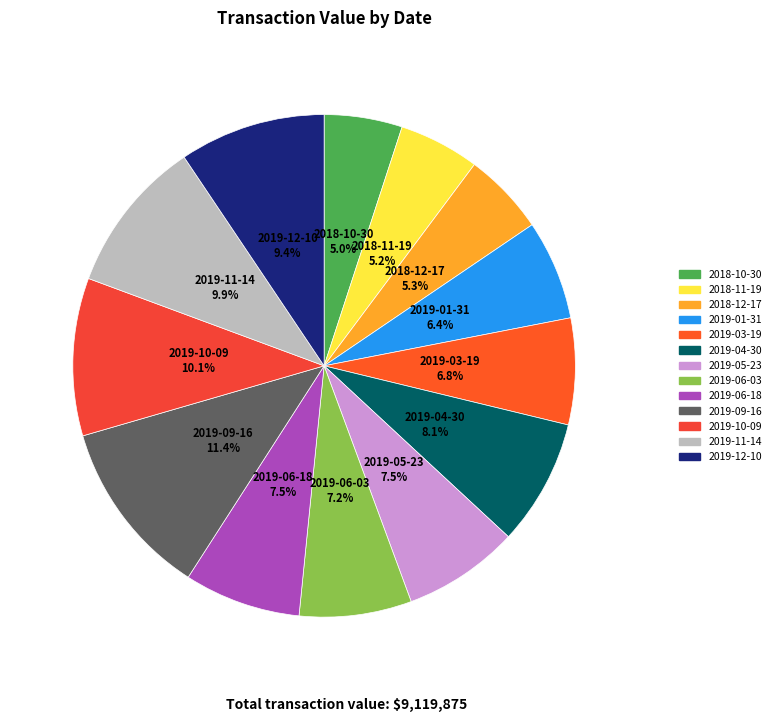

What is the largest slice in the pie chart?

2019-09-16